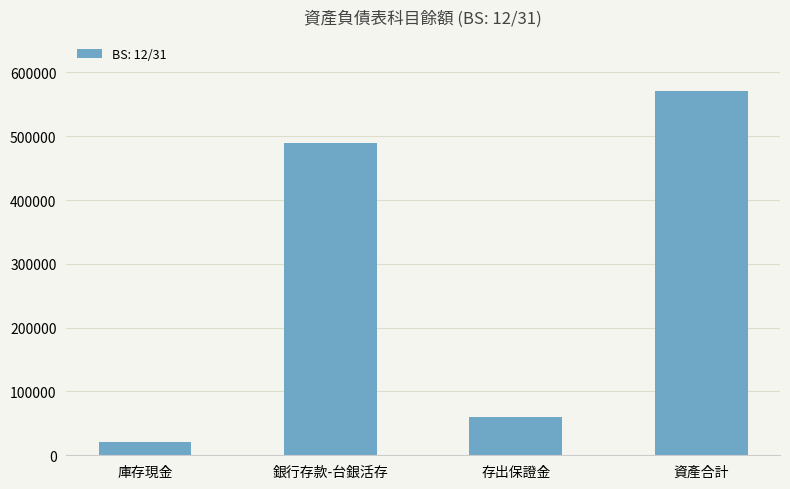

Reading left to right, transcribe all the data shown in this chart.

21000	490000	60000	571000